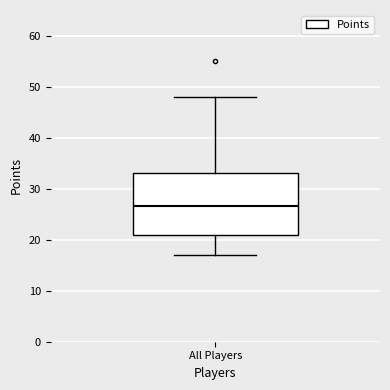

Transcribe this box plot: give where the median line is, the range the box spans, and where the two whiskers end, as read against the y-axis. The values are not printed on the chart, so give them approximately, as read against the axis.

median 27, box 21 to 33, whiskers 17 to 48